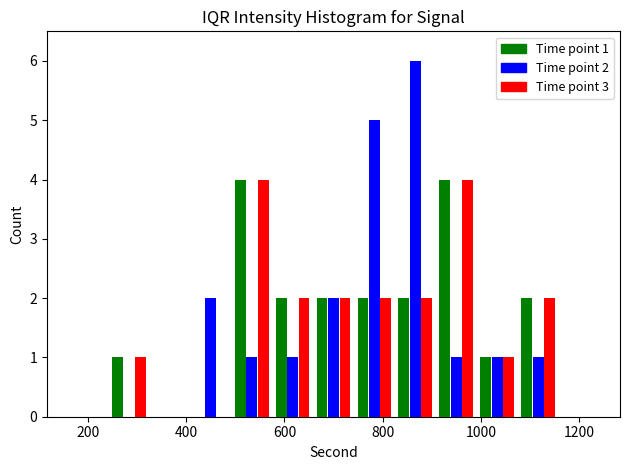

Reading left to right, transcribe all the data shown in this chart.

Time point 1: 0	1	0	0	4	2	2	2	2	4	1	2	0
Time point 2: 0	0	0	2	1	1	2	5	6	1	1	1	0
Time point 3: 0	1	0	0	4	2	2	2	2	4	1	2	0